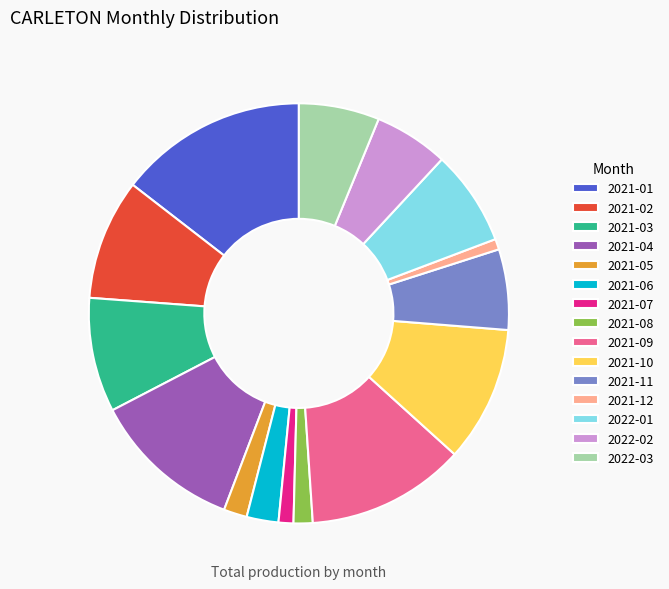

Is there a majority slice in this chart?

No